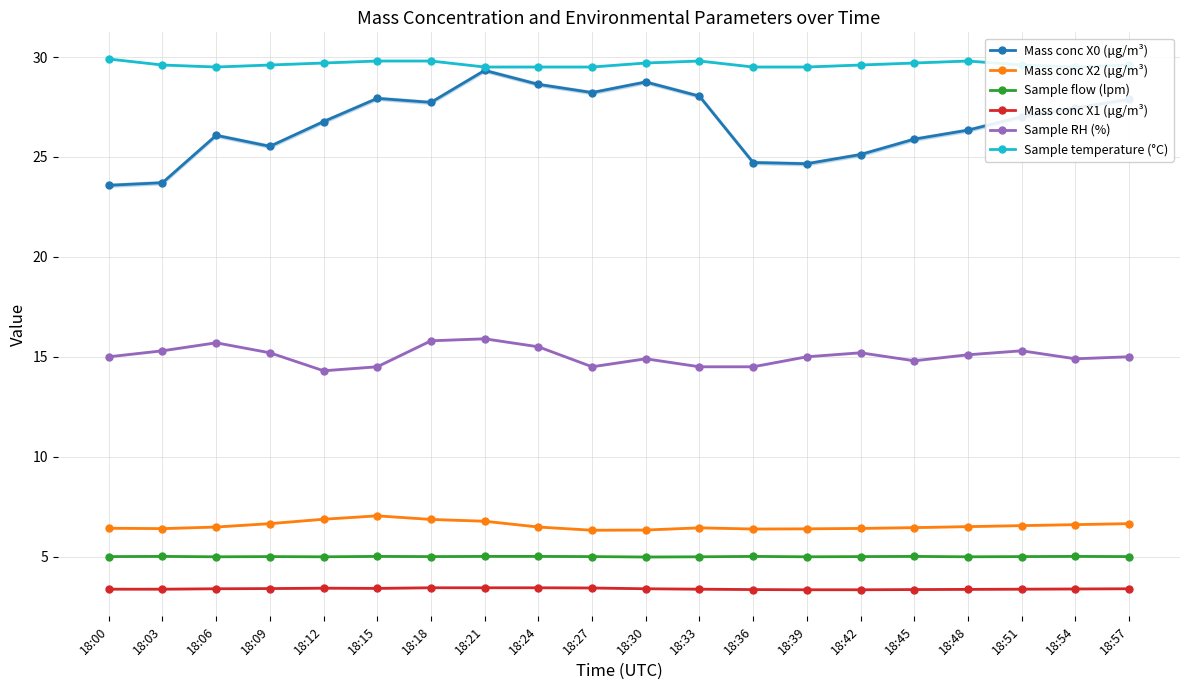

At which label is Sample RH (%) closest to 15?

18:00